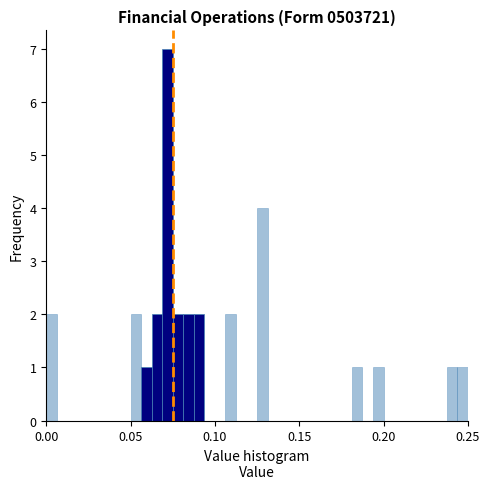

Around what value on the x-axis is the tallest bar? Give the approximate position of its centre, as read against the axis.

0.070